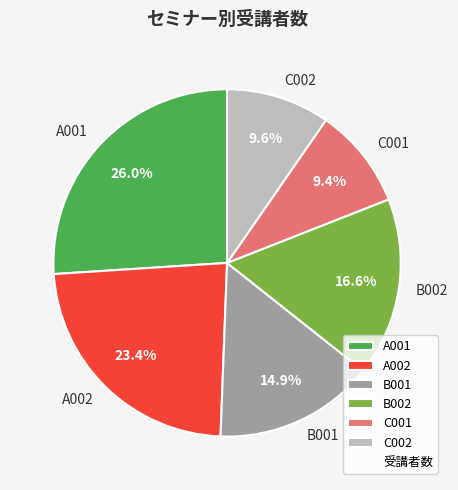

The C002 slice represents 10% of the pie. True or false?

True